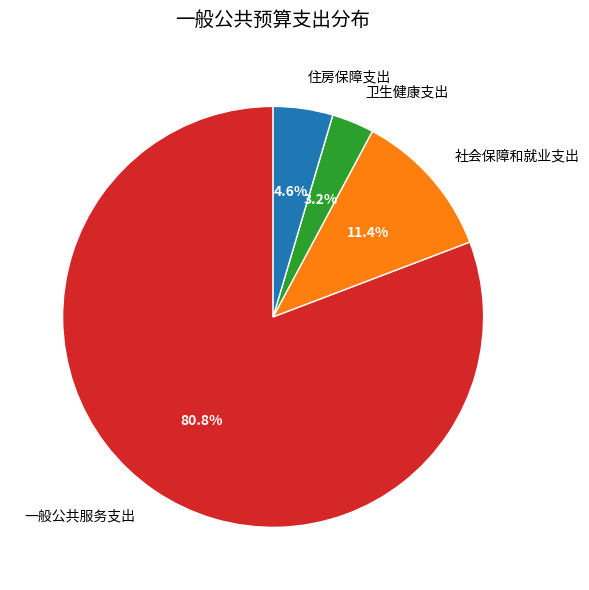

What is the largest slice in the pie chart?

一般公共服务支出